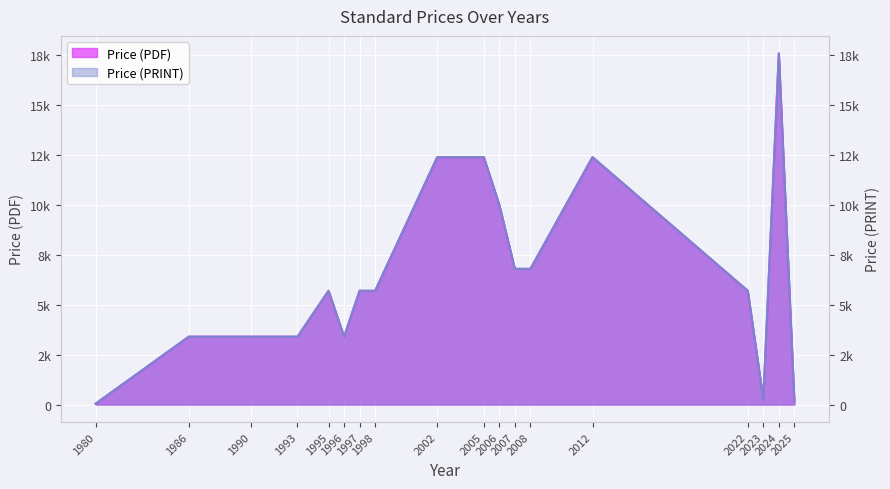

True or false: Price (PRINT) and Price (PDF) intersect in this chart.

False